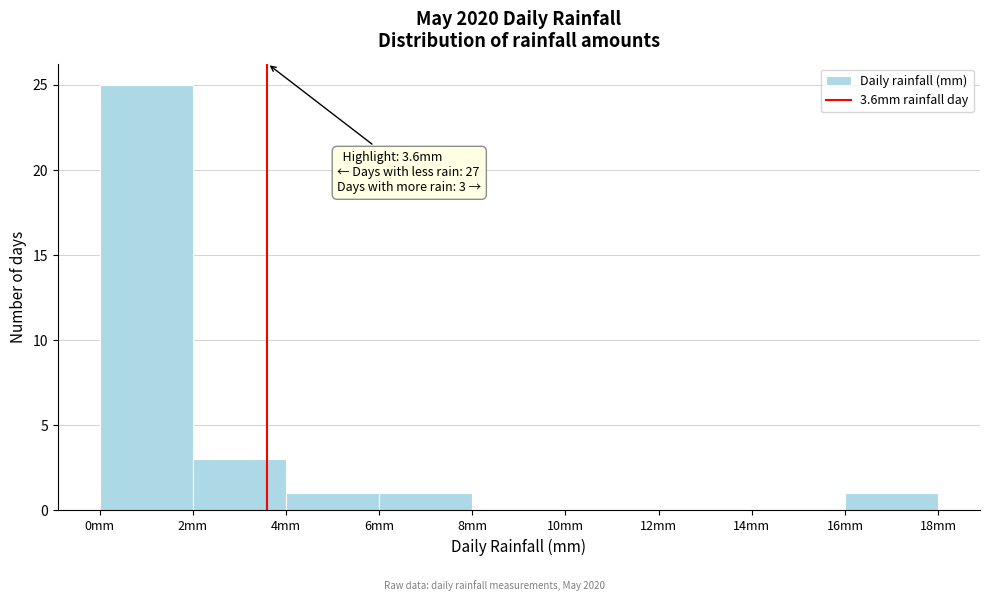

Over which range of the x-axis is the bar tallest?

0 to 2